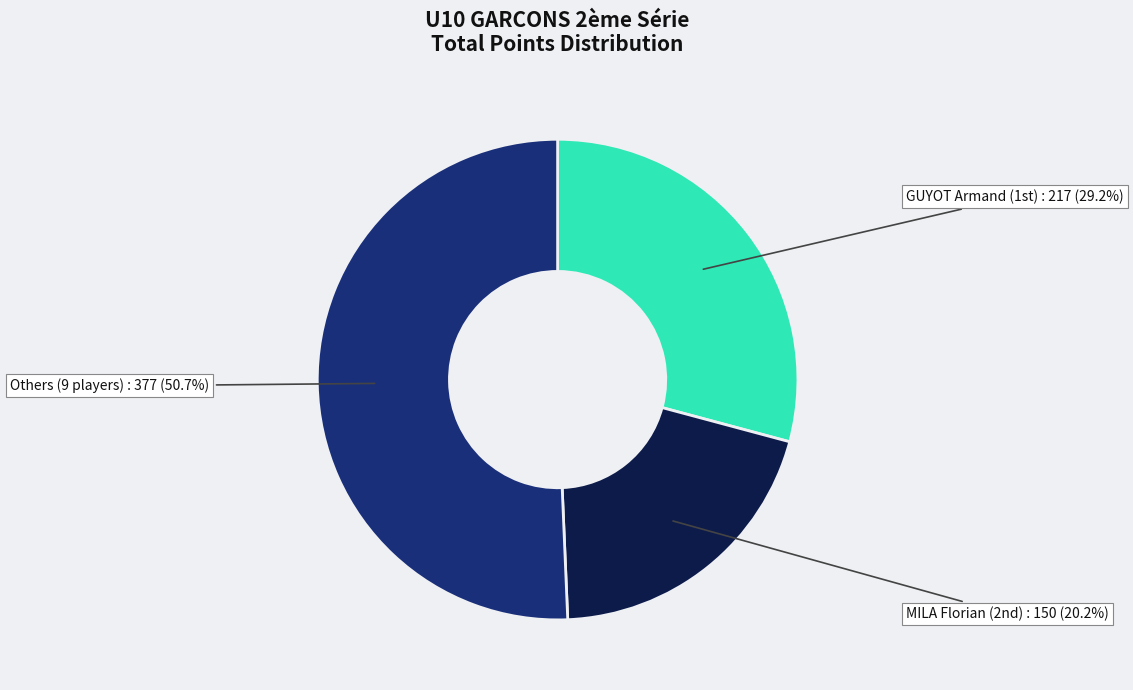

Rank the categories by value from lowest to highest.

MILA Florian (2nd), GUYOT Armand (1st), Others (9 players)